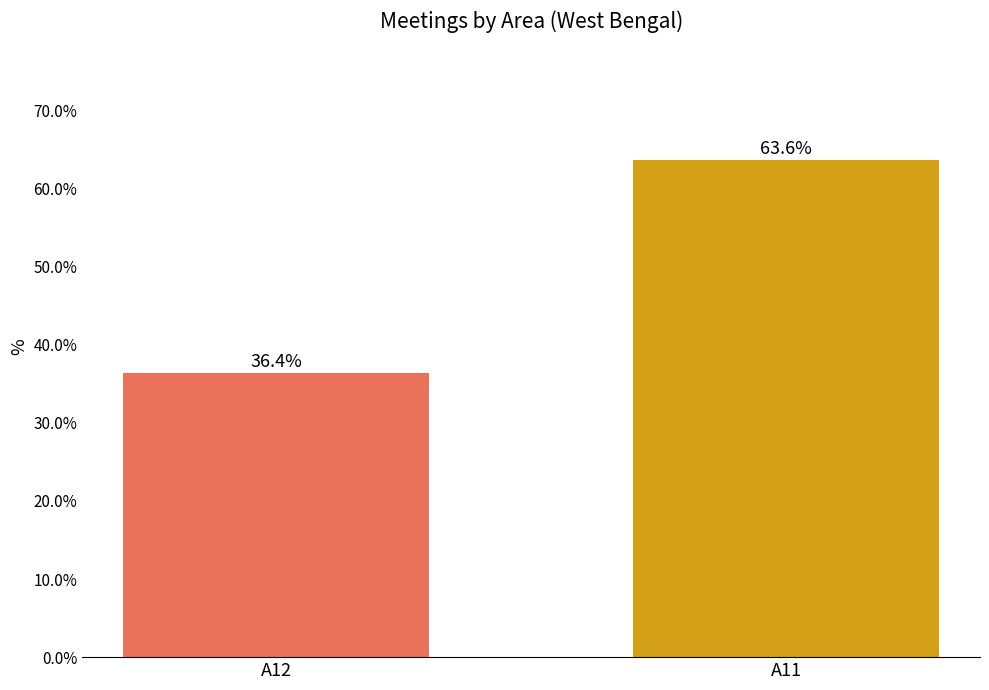

At which label is the value closest to 50?

A12